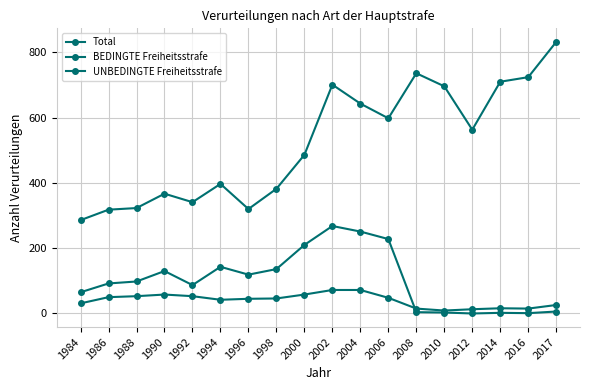

What is the difference between the highest and lowest values at 2017?

826